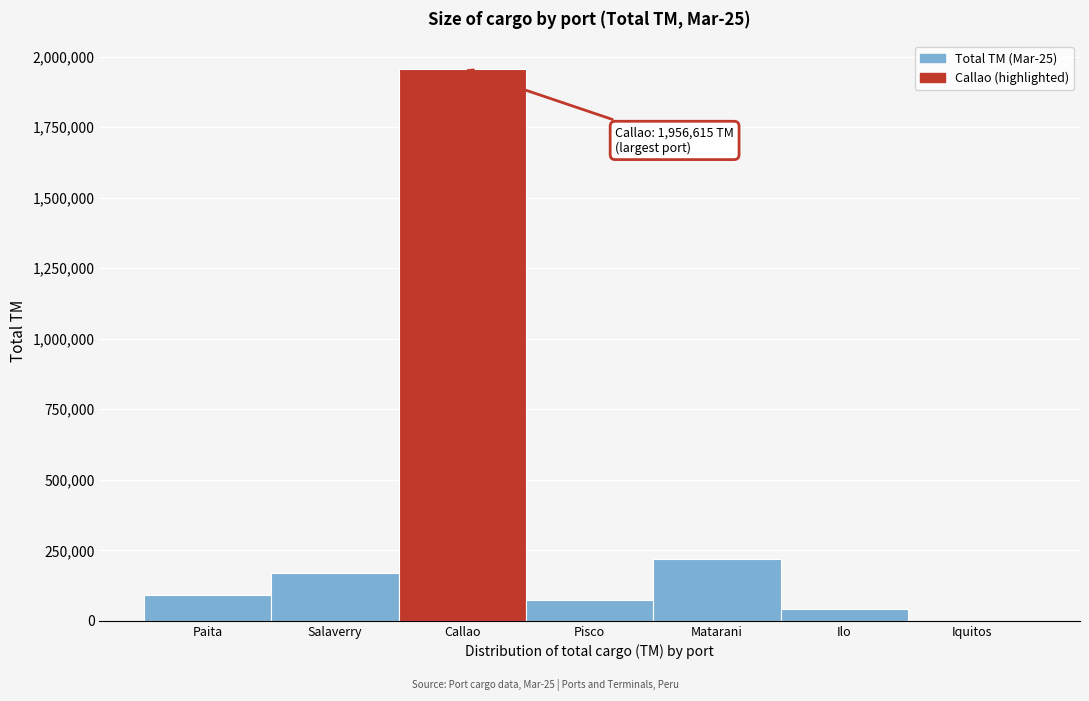

Reading left to right, list all the values displayed in this chart.

Paita=92273.6	Salaverry=170551.3	Callao=1956614.8	Pisco=73020.8	Matarani=217600.5	Ilo=42185.0	Iquitos=395.0